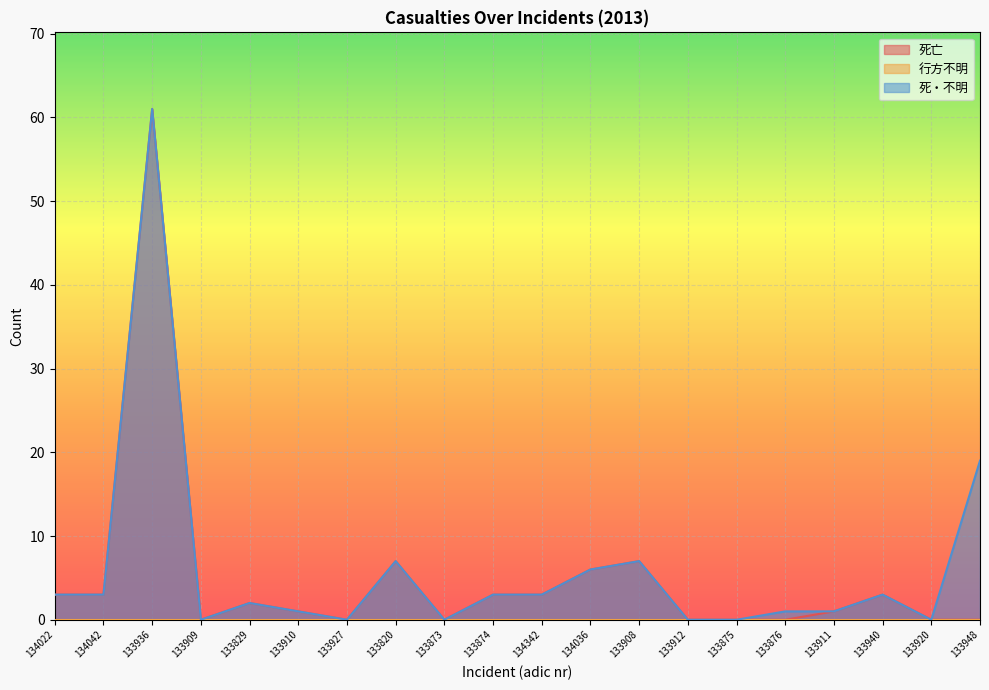

True or false: 死・不明 has a value of 3 at 134022.

True